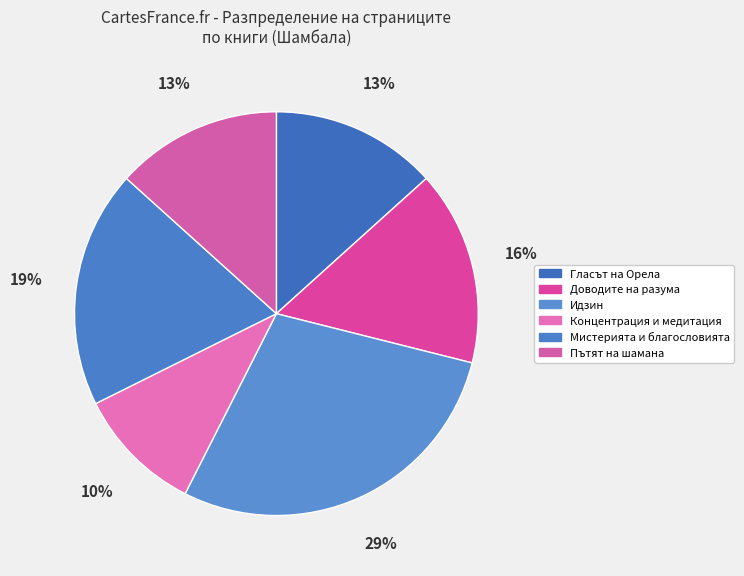

Which category has the biggest portion of the pie?

Идзин